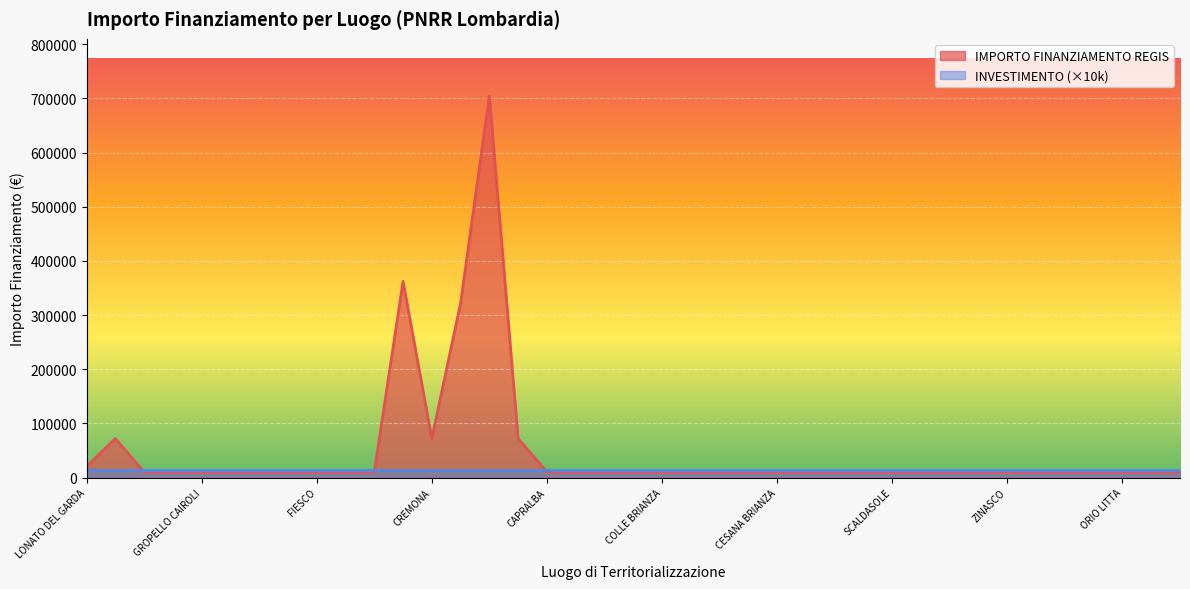

List the labels in order of value, largest first.

MILANO, MILANO, BRESCIA, GALLARATE, CREMONA, PAVIA, LONATO DEL GARDA, GEROLA ALTA, GARBAGNATE MONASTERO, GROPELLO CAIROLI, GOMBITO, GORNATE-OLONA, GAZZANIGA, FIESCO, GORNO, INTROBIO, CAPRALBA, BULGAROGRASSO, MADONE, CALVENZANO, COLLE BRIANZA, MEZZANINO, VELESO, FONTENO, CESANA BRIANZA, SUISIO, FINO DEL MONTE, PEGLIO, SCALDASOLE, MADIGNANO, VAL BREMBILLA, PEIA, ZINASCO, BELLAGIO, VERTEMATE CON MINOPRIO, RIPALTA ARPINA, ORIO LITTA, GOLFERENZO, GERA LARIO